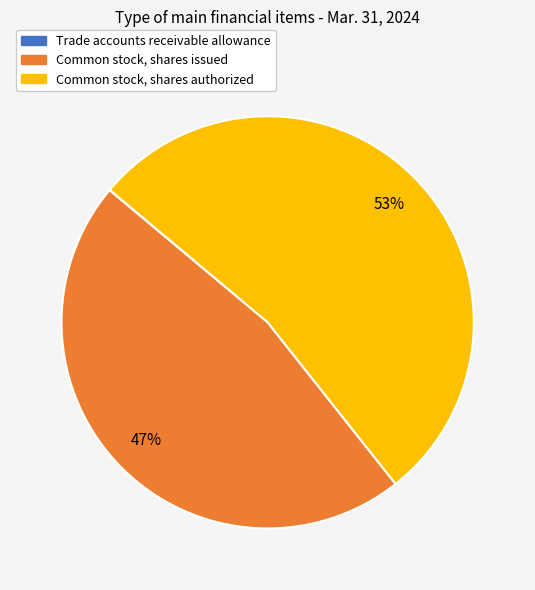

To the nearest percent, what is the average slice percentage?

33%